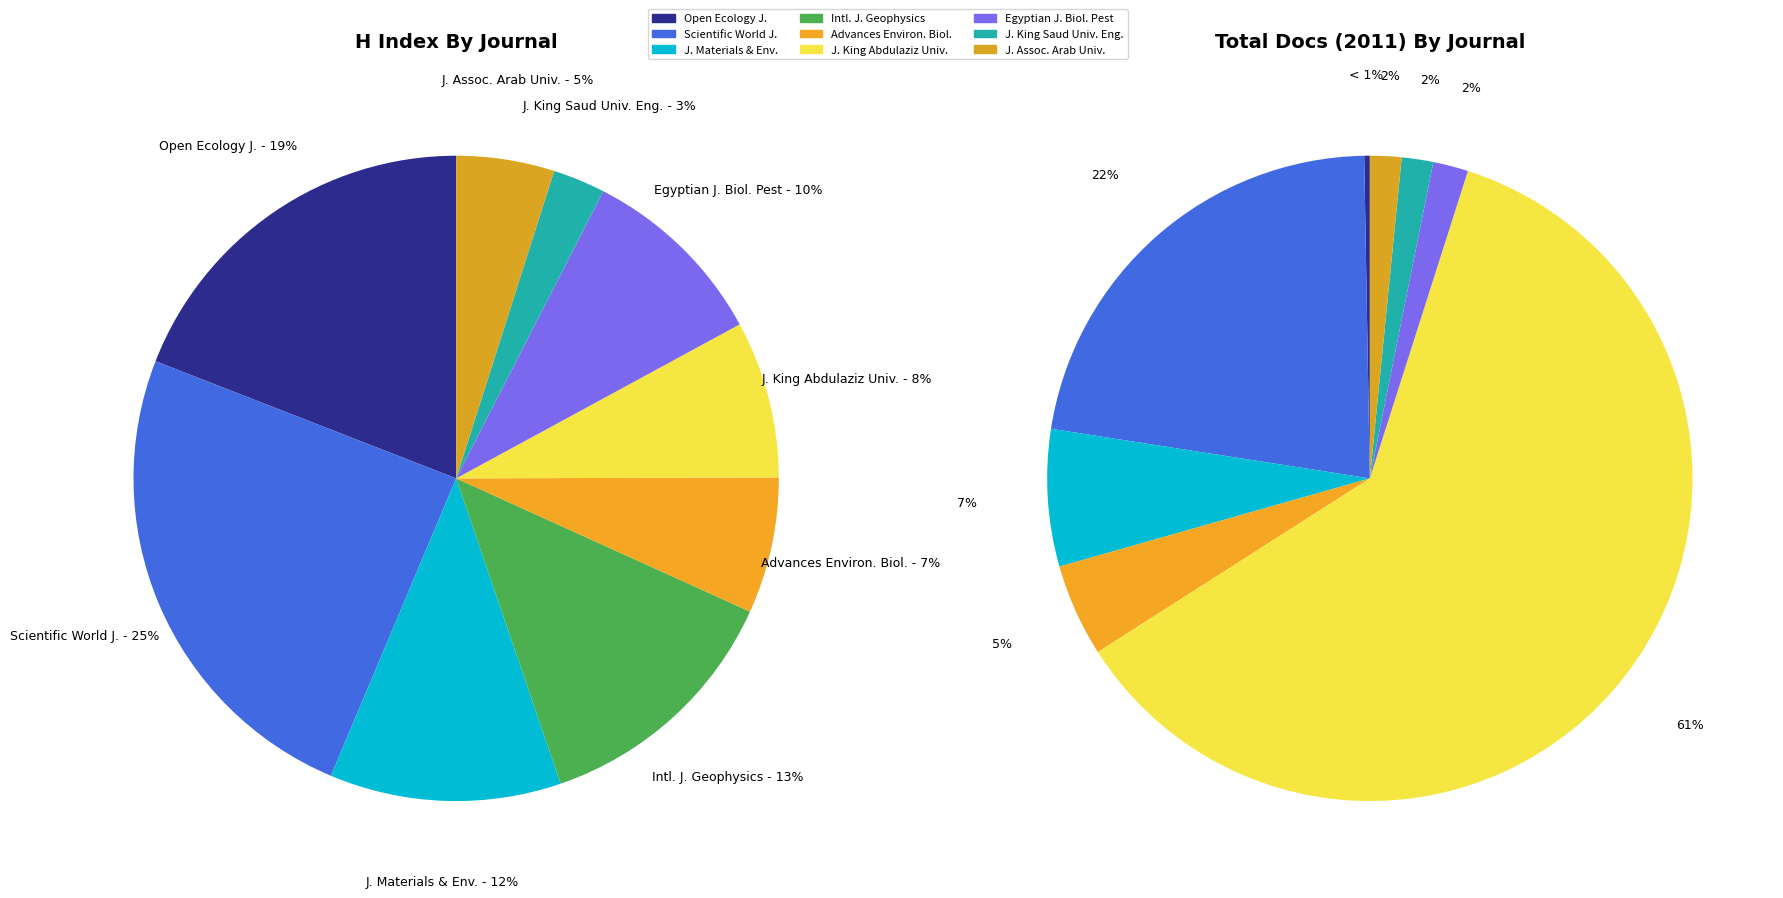

Count the number of slices in the pie.

9